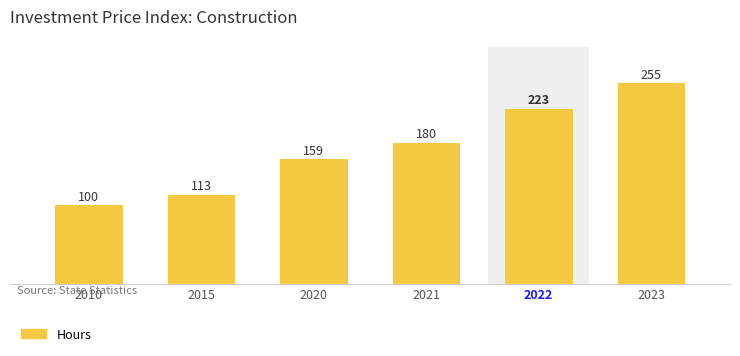

At which category does the chart reach its peak across all series?

2023